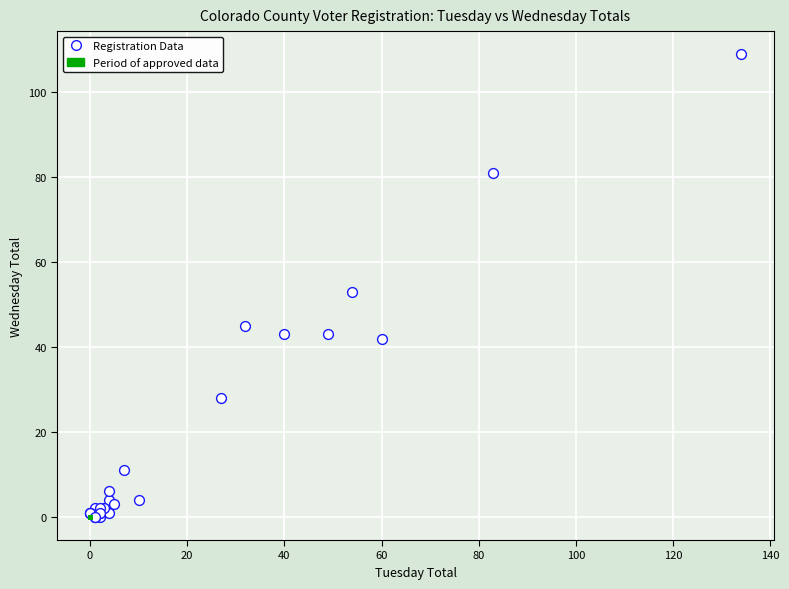

Which series contains the highest Y value?

Registration Data